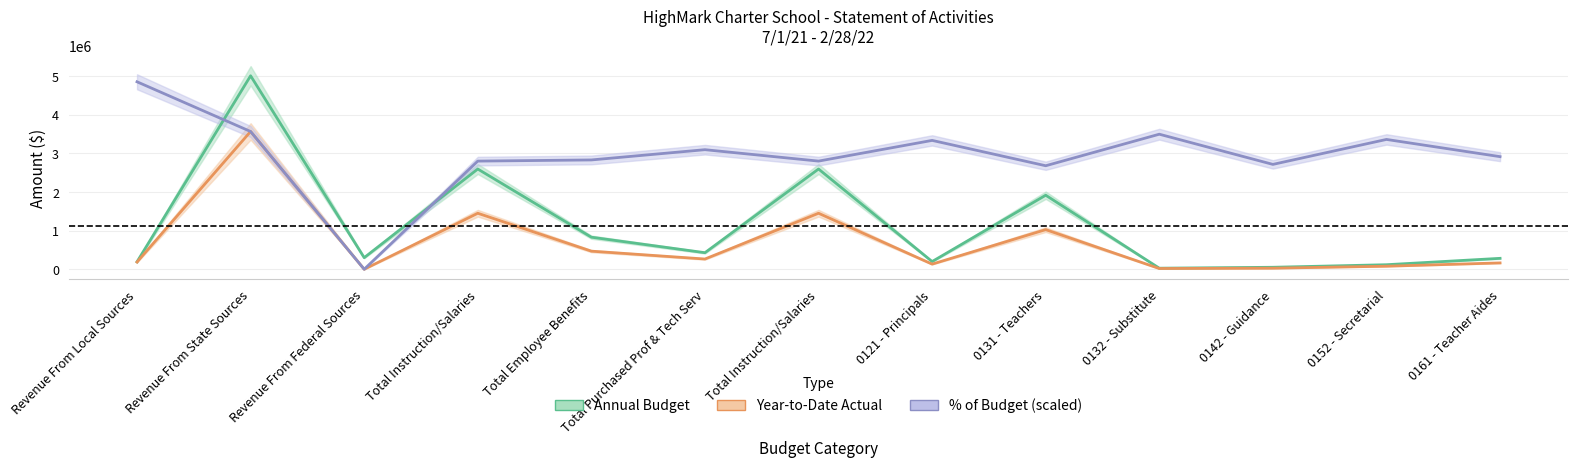

What is the greatest value displayed?

5009053.0